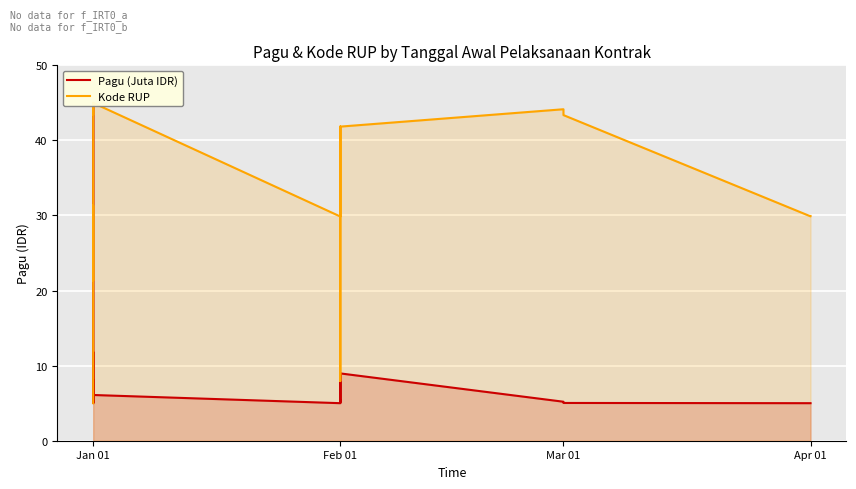

How many lines are shown in the chart?

2